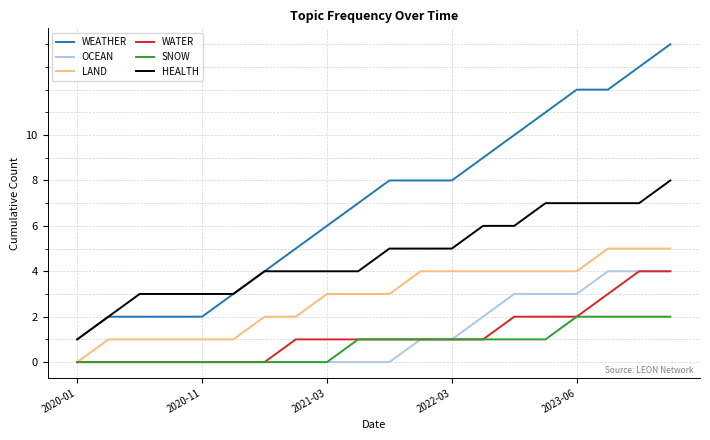

What is the maximum value for WATER?

4